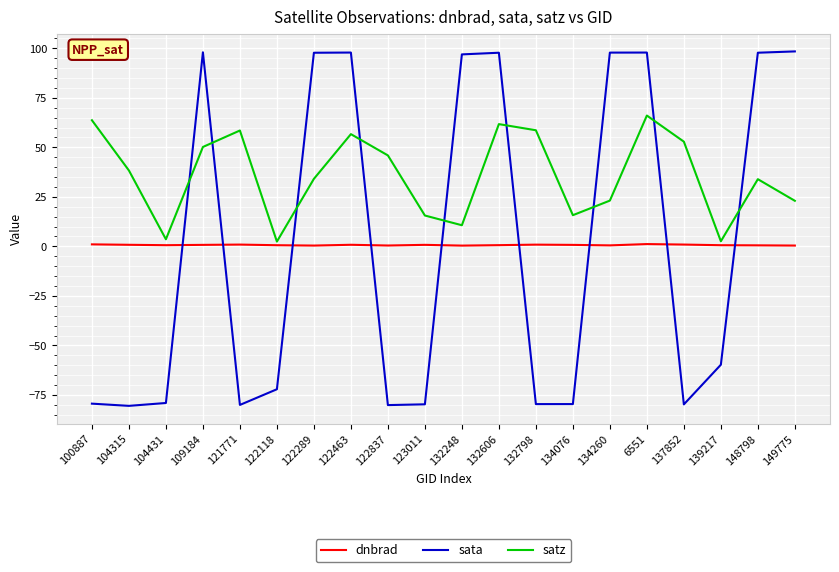

Which series has the largest total across all categories?

satz